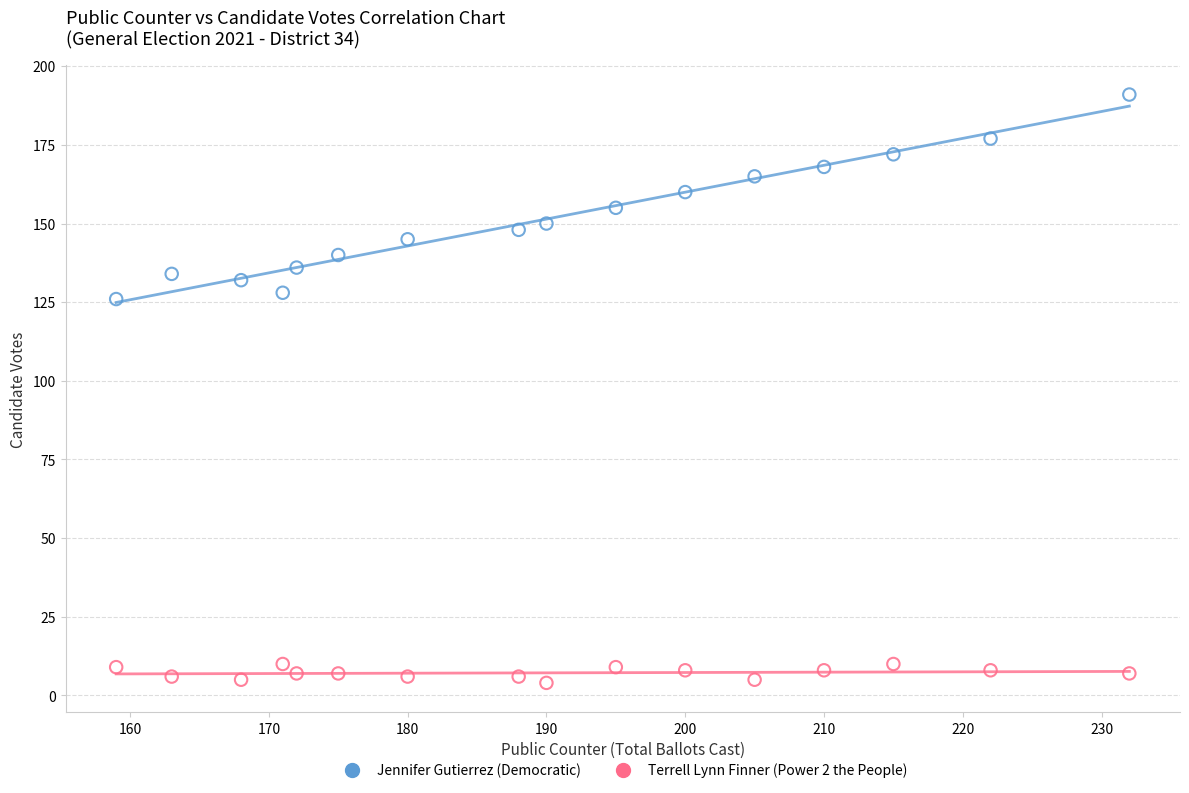

Which series contains the lowest Y value?

Terrell Lynn Finner (Power 2 the People)